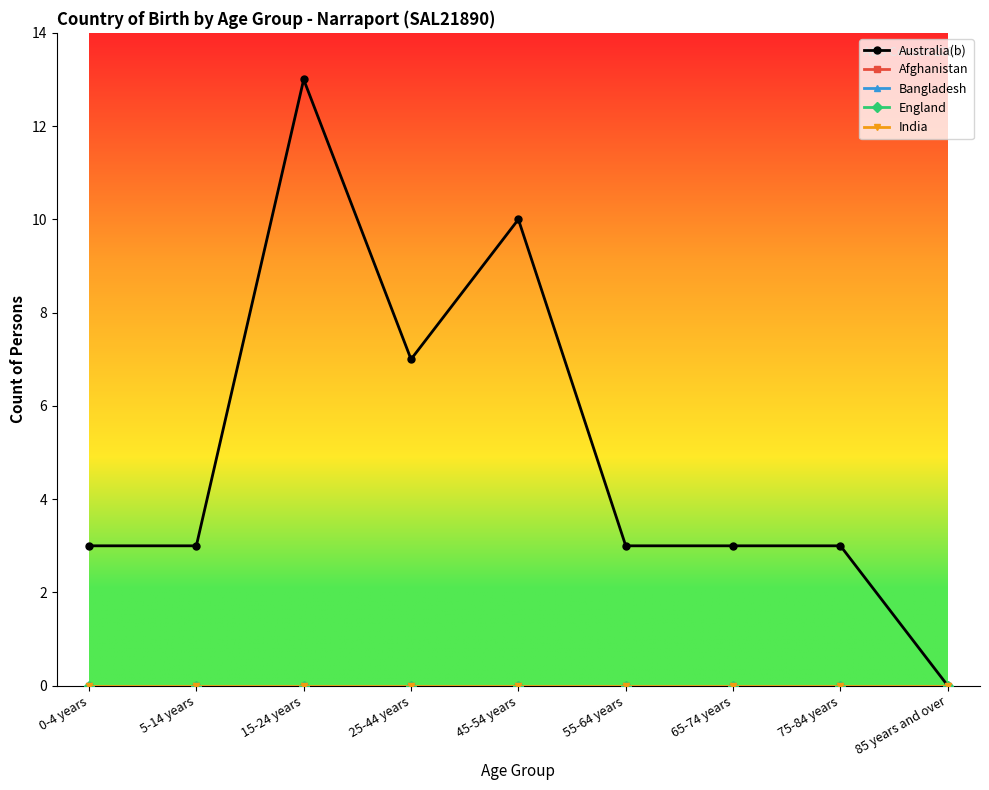

List the series in order of their peak value, highest first.

Australia(b), Afghanistan, Bangladesh, England, India